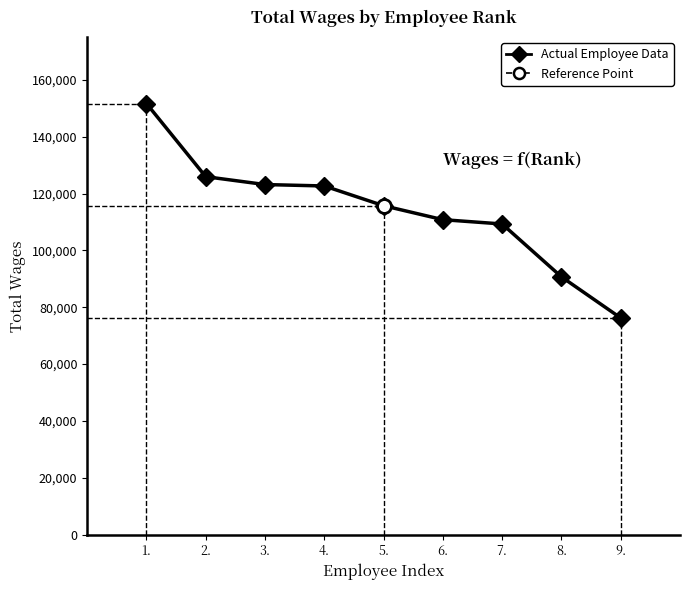

What is the change in value from 3. to 9.?

-46955